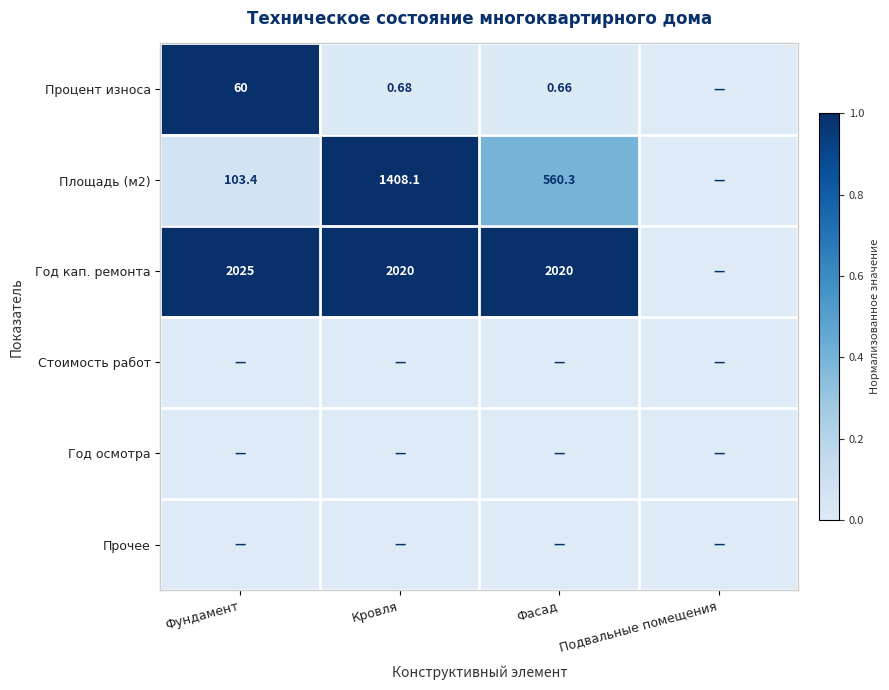

Is the value of Процент износа at Фасад greater than the value of Год кап. ремонта at Фундамент?

No